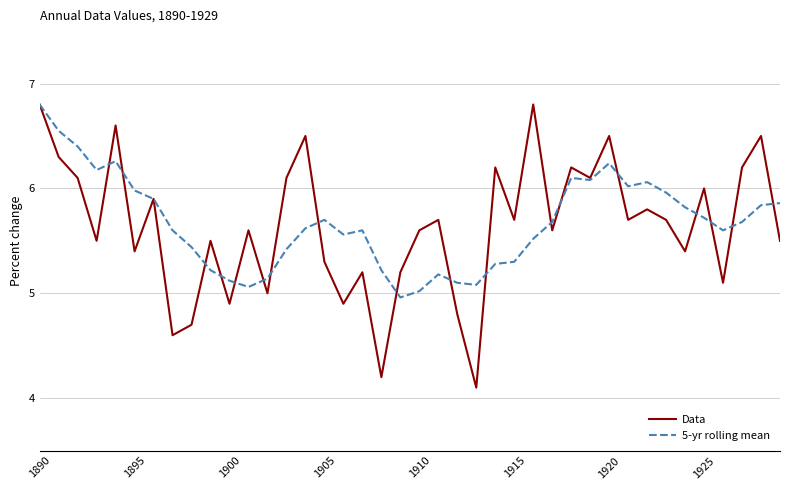

How many interior local peaks does the Data series have?

14